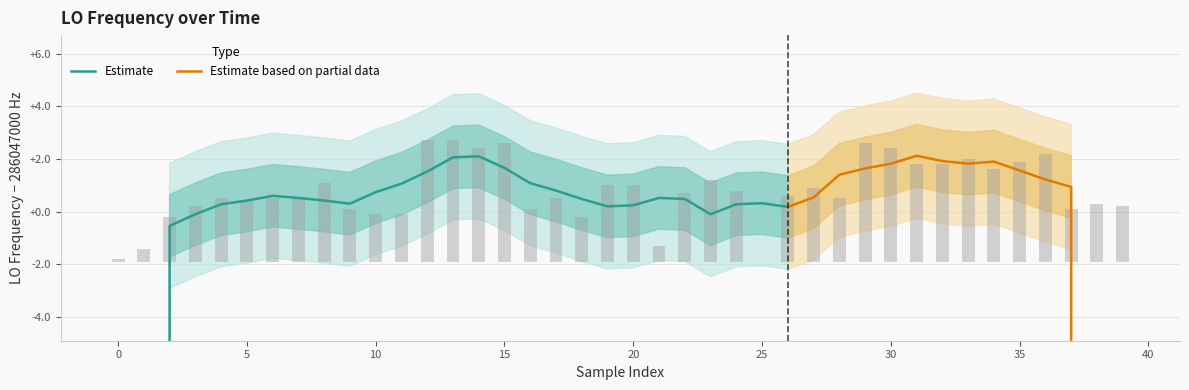

The value at 19 is 0.8. True or false?

False